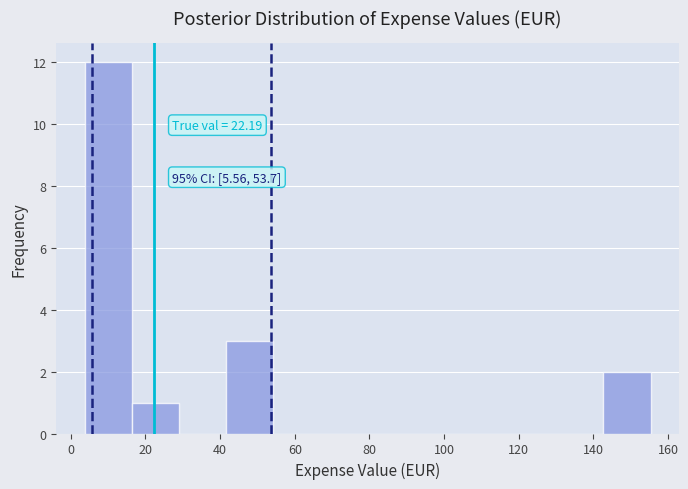

Which range on the x-axis has the tallest bar?

4 to 16